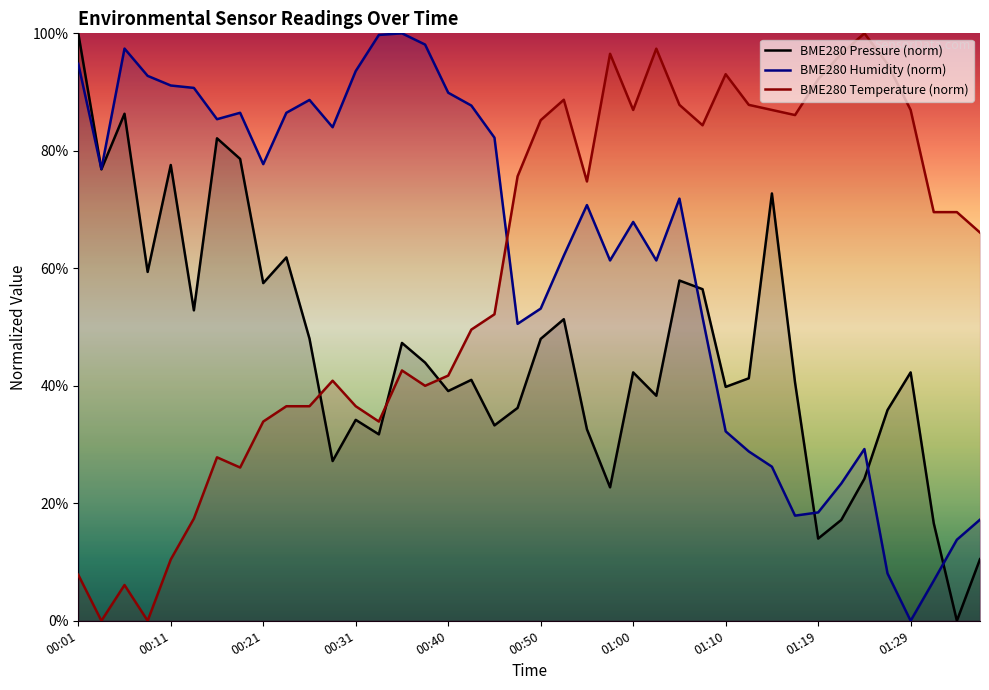

True or false: BME280_temperature has a value of 63.3 at 01:22.

False